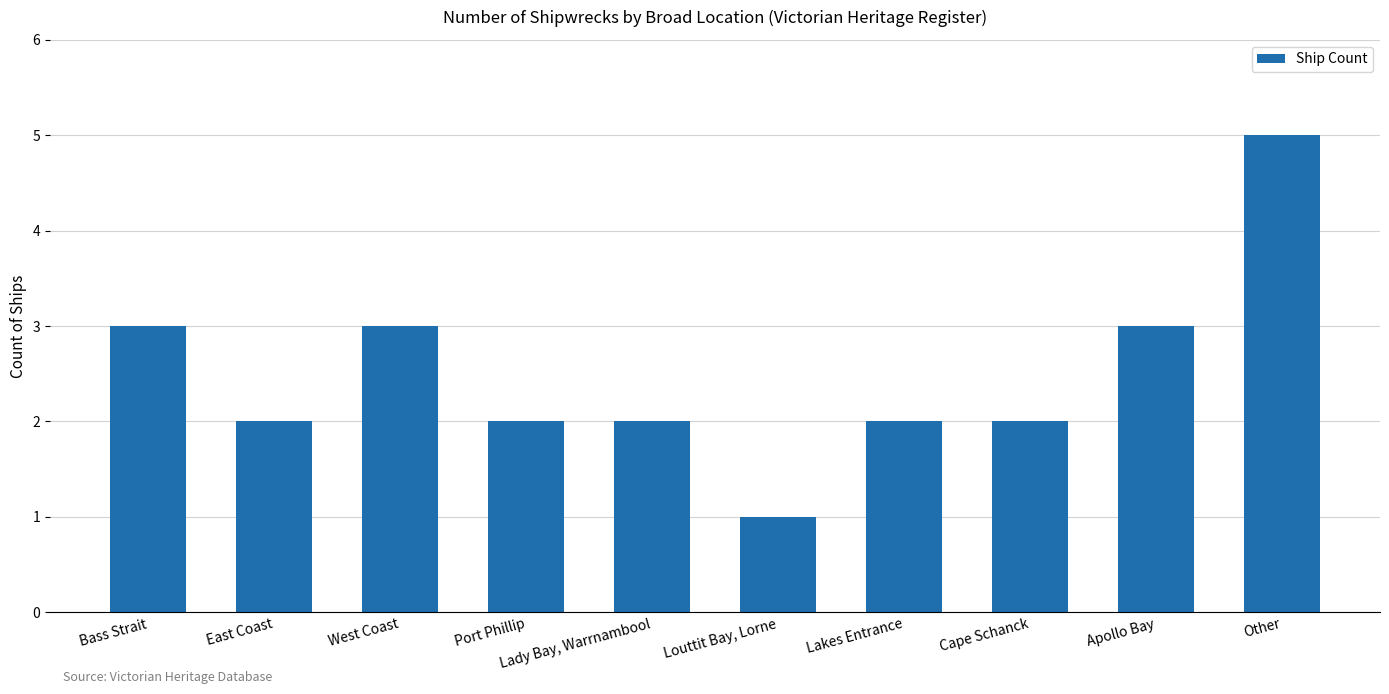

What position from the right is Other?

1